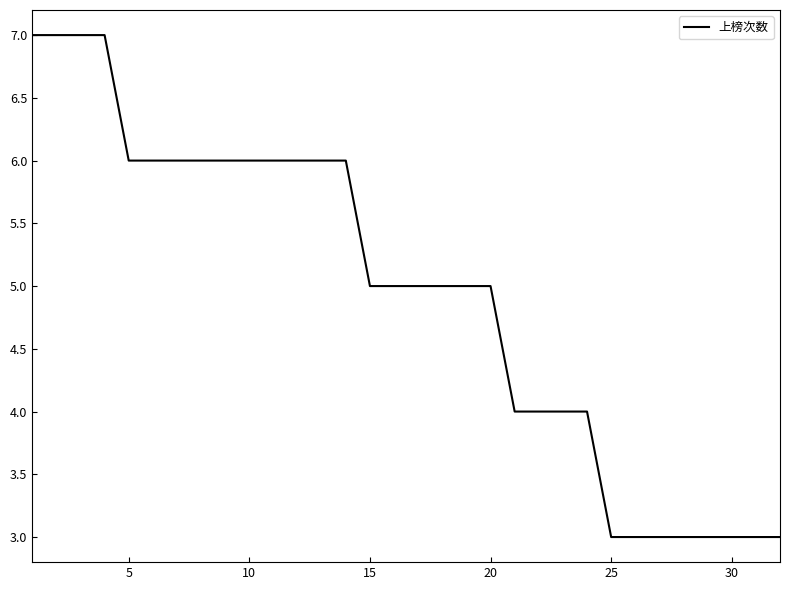

What is the minimum value shown in the chart?

3